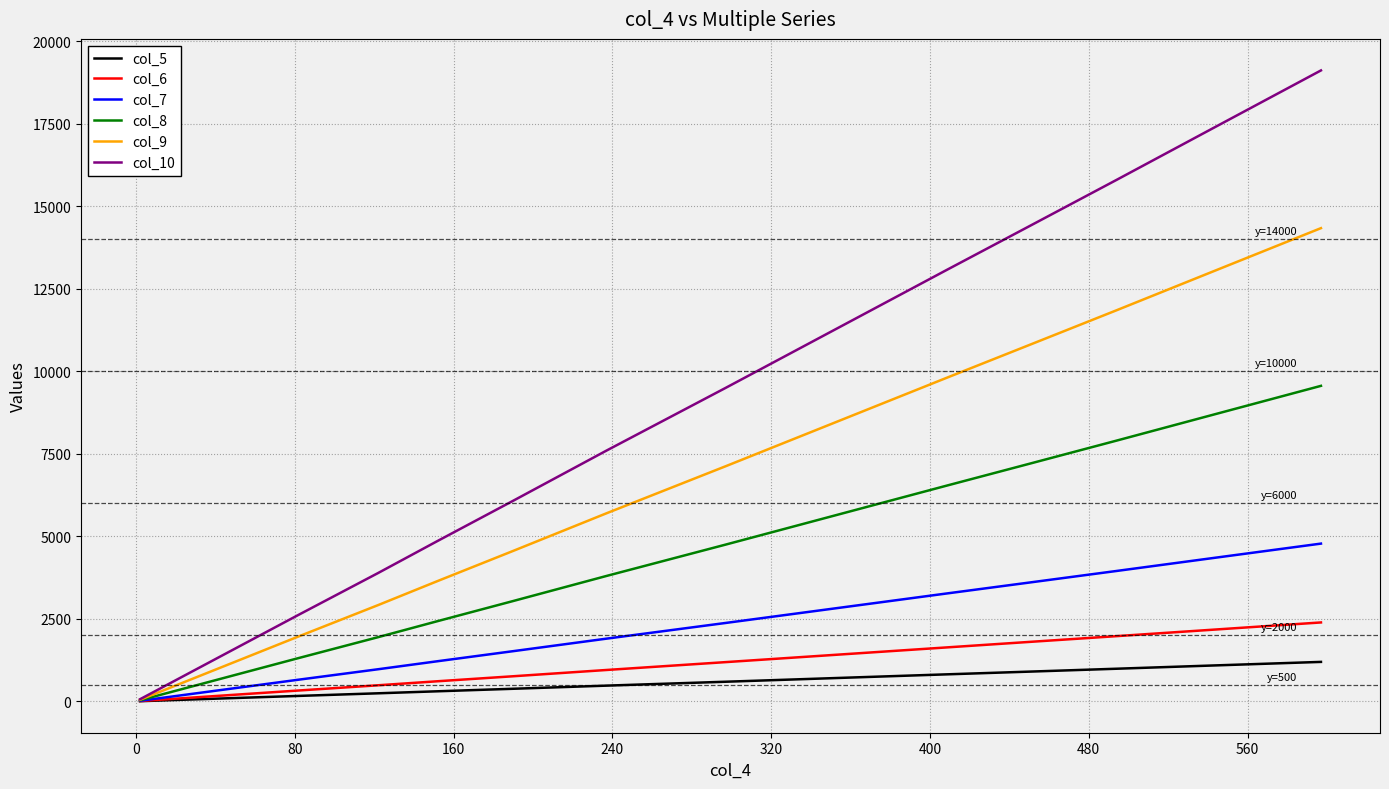

What is the maximum value shown in the chart?

19109